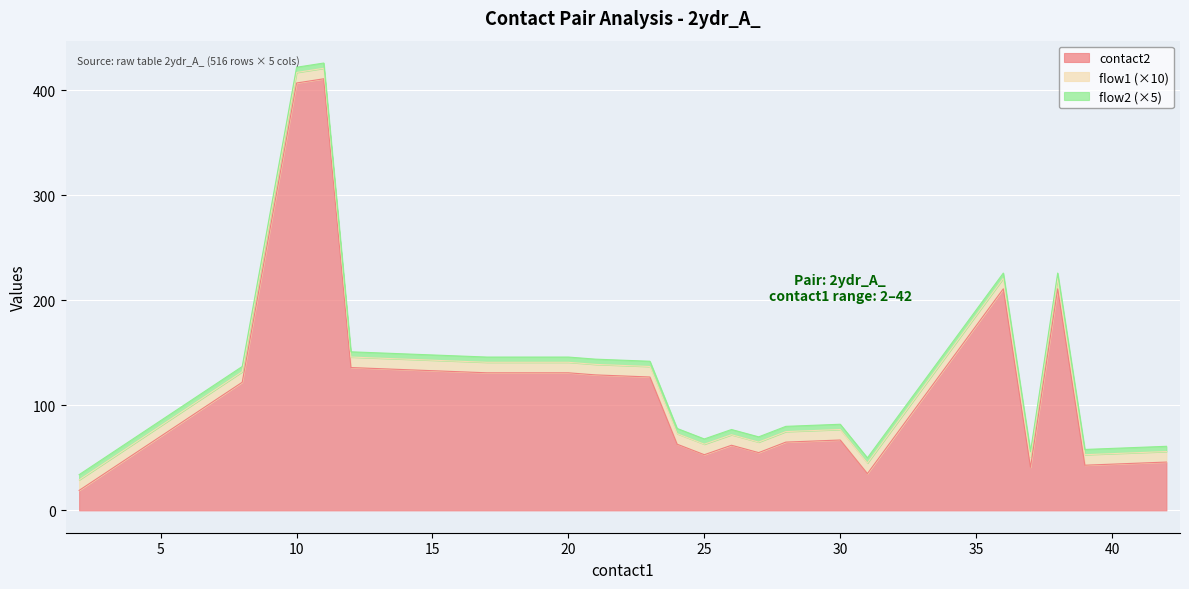

At which label does flow1 reach its peak?

2